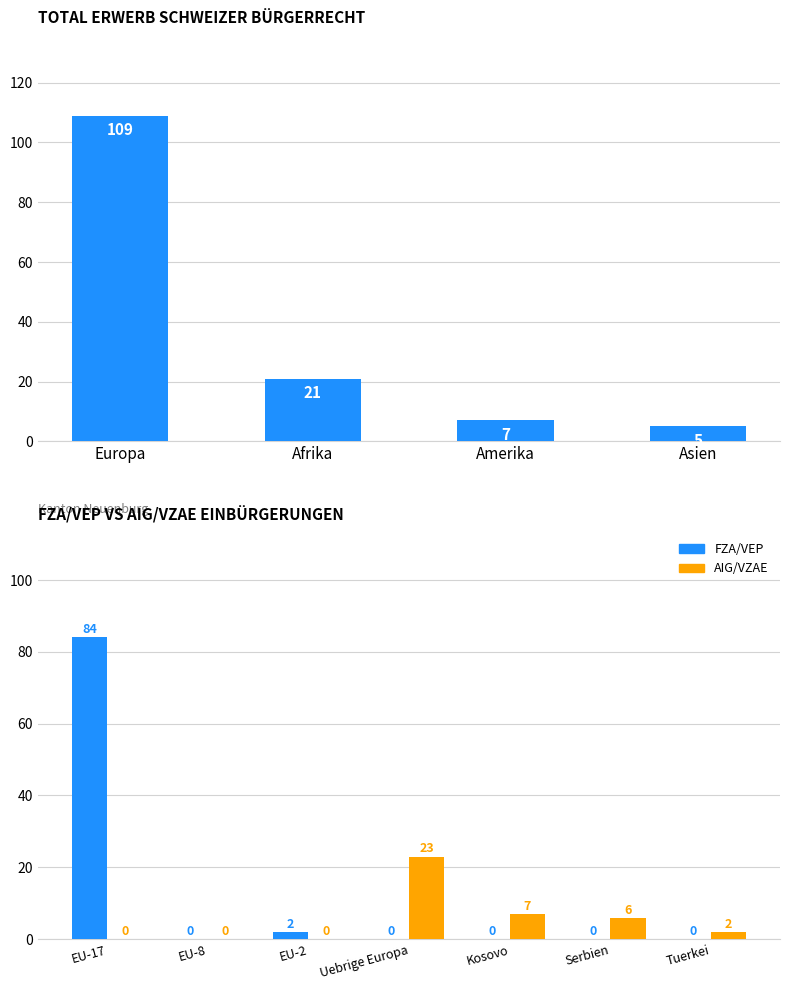

What is the difference between the maximum and minimum values?

84